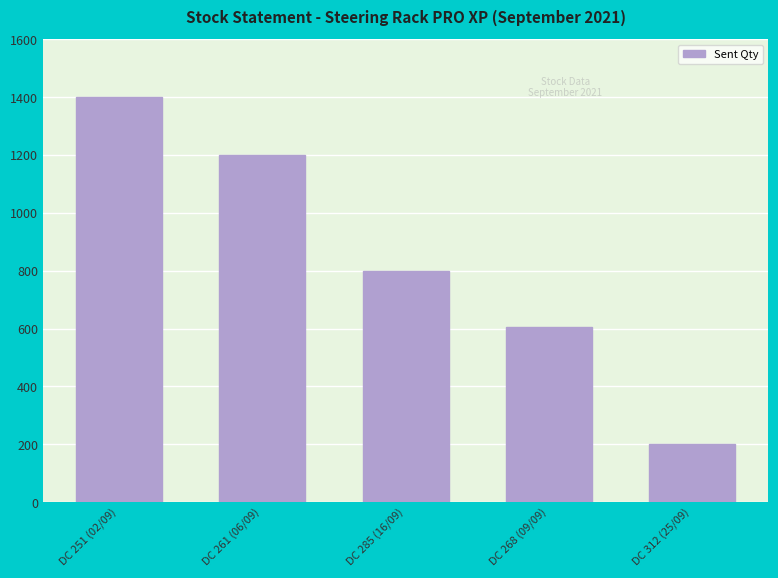

What is the label of the 1st bar from the right?

DC 312 (25/09)